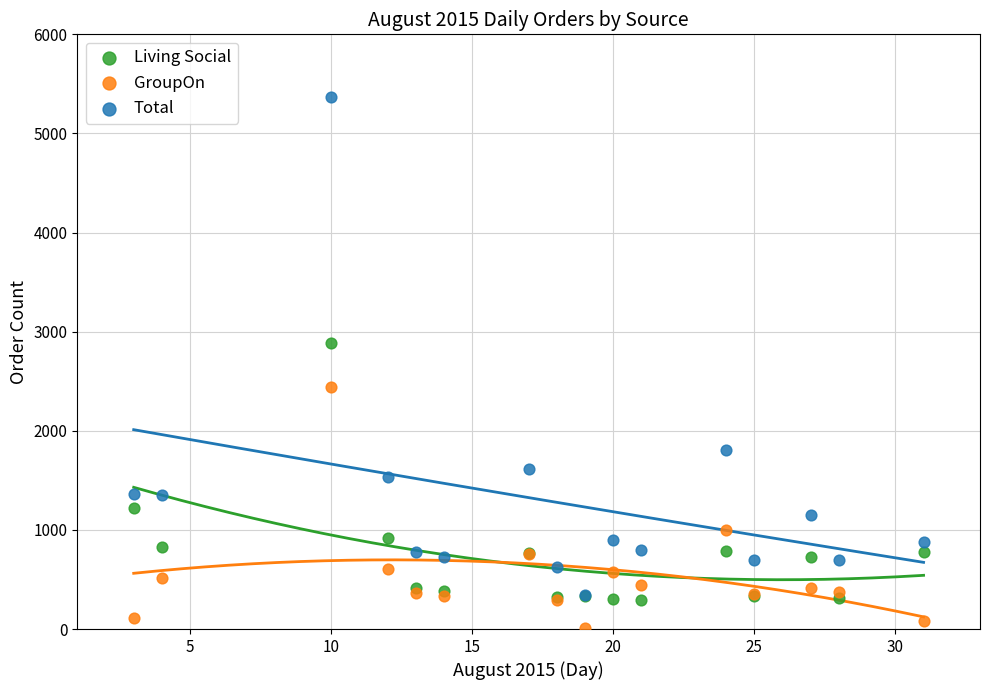

Which series has the largest Y range (max minus min)?

Total